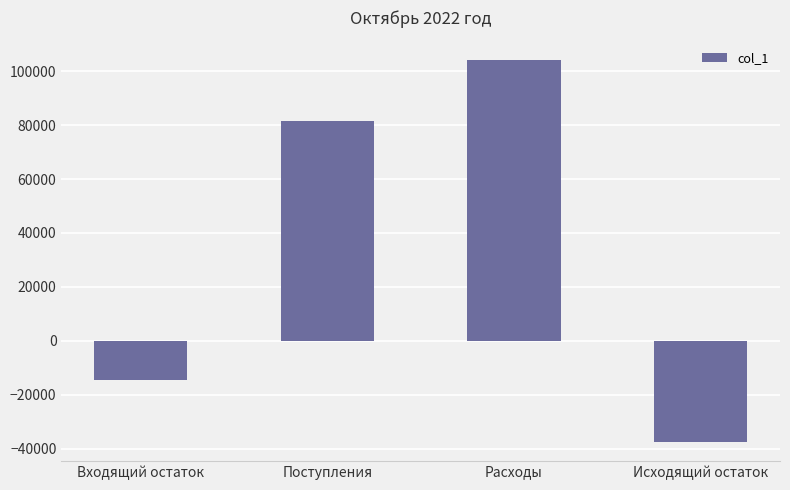

Which label corresponds to the smallest value in the chart?

Исходящий остаток